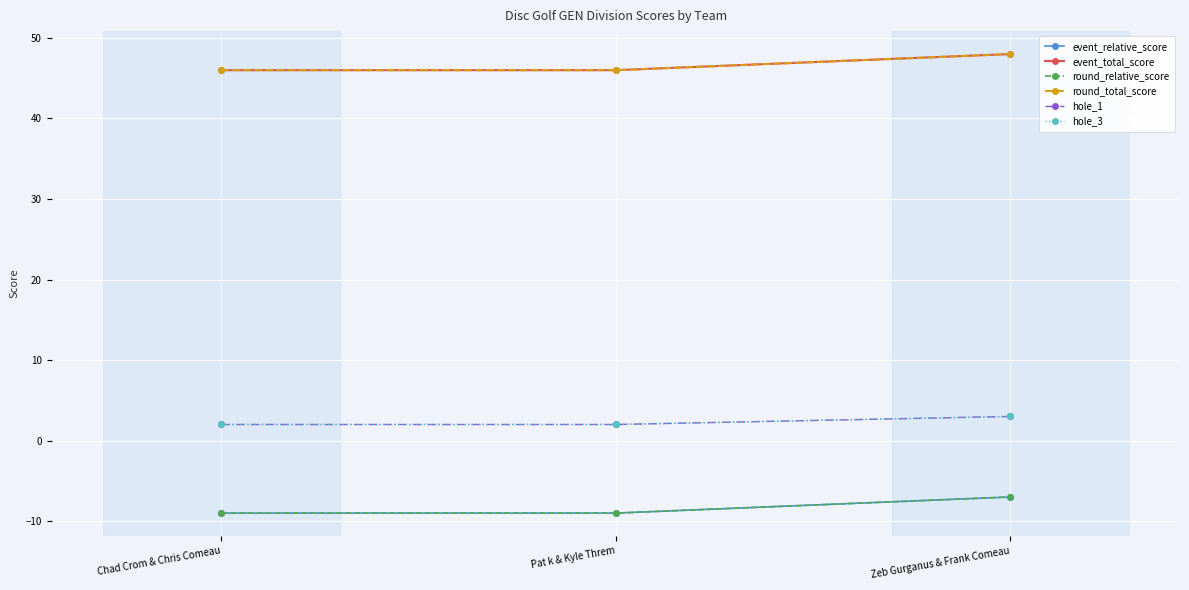

Which series has the widest spread of values?

event_relative_score